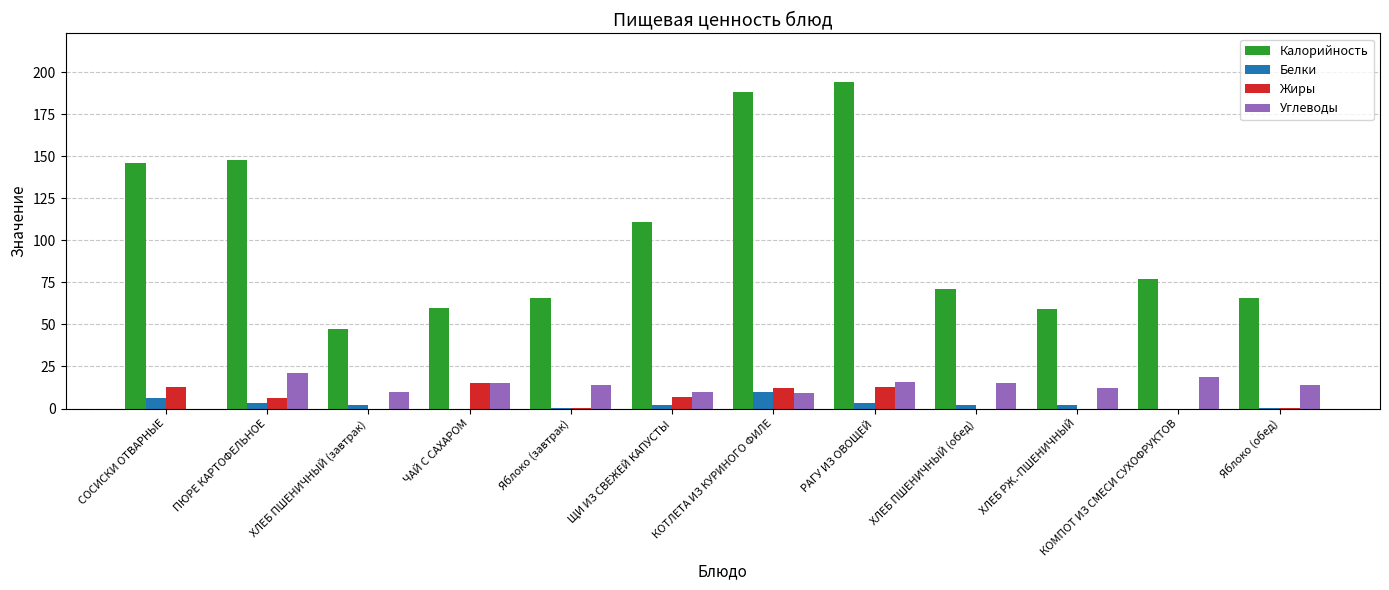

Where does the Углеводы series first go above 13?

ПЮРЕ КАРТОФЕЛЬНОЕ